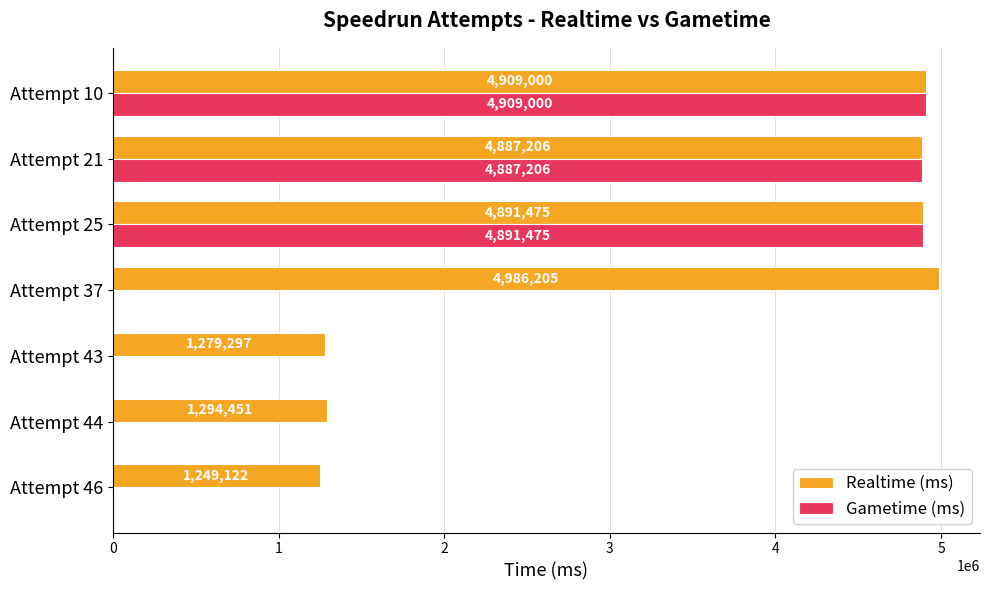

What is the approximate value of Realtime (ms) at Attempt 43, to the nearest 50?

1279300